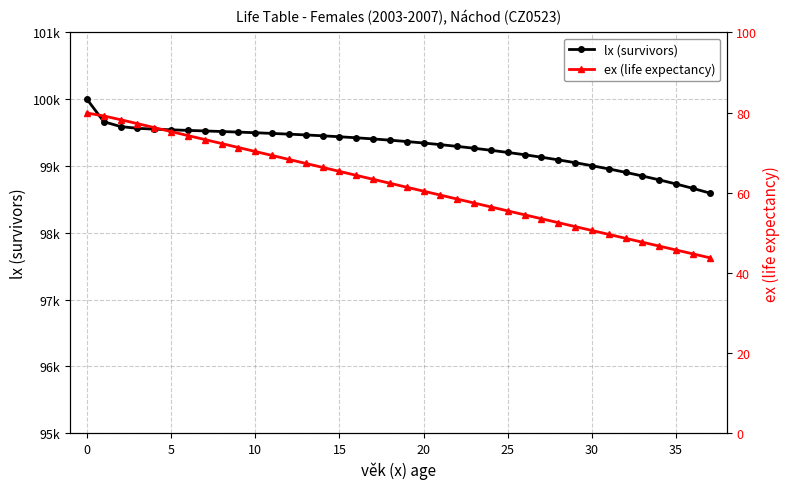

Is it true that lx (survivors) equals 99438.3 at 15?

True